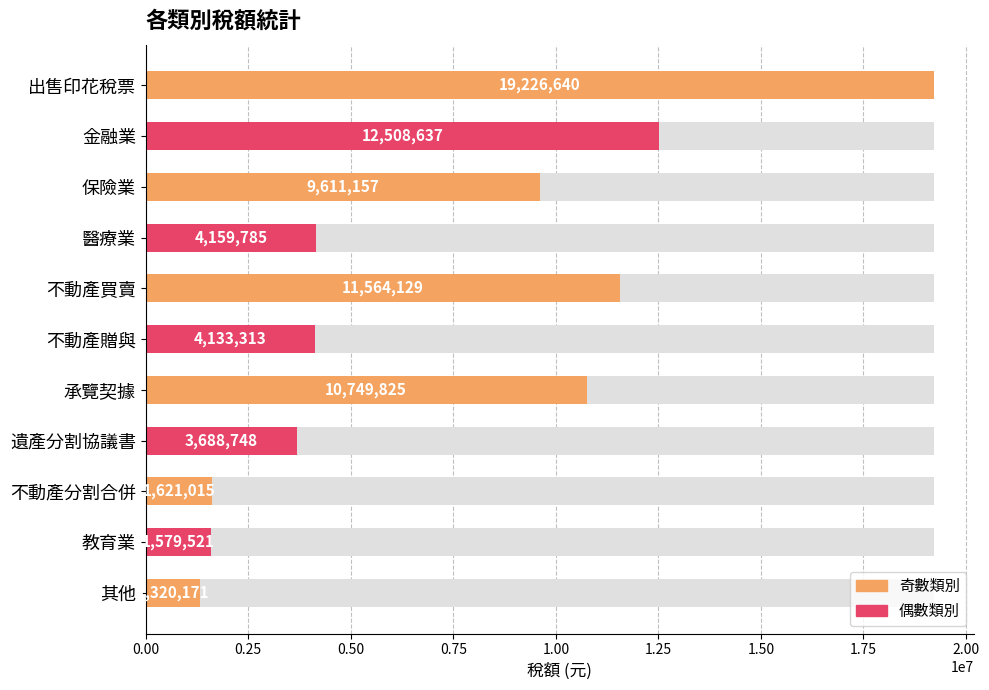

Reading right to left, transcribe all the data shown in this chart.

1320171	1579521	1621015	3688748	10749825	4133313	11564129	4159785	9611157	12508637	19226640